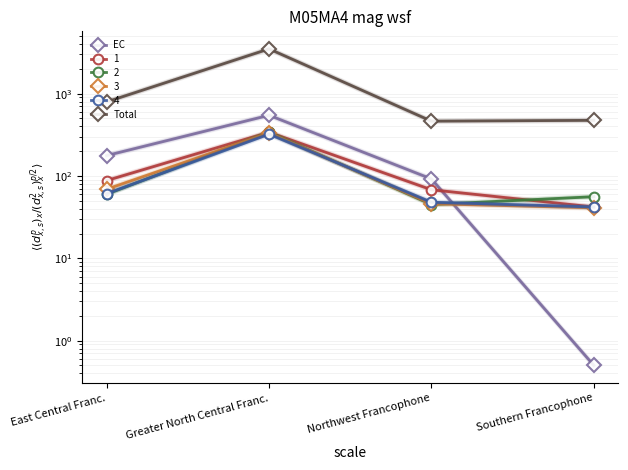

Where does the EC series first go above 177?

Greater North Central Franc.